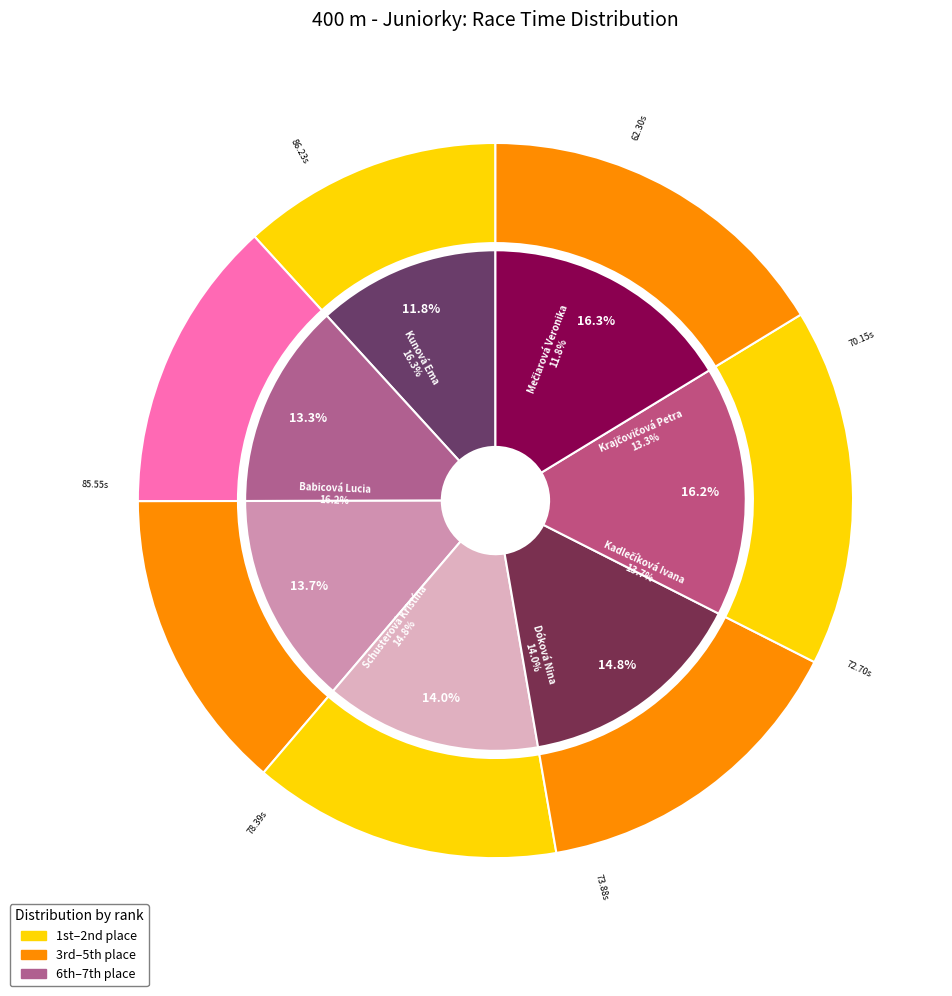

Approximately how many times larger is the value at Schusterová Kristína compared to Dóková Nina?

1.1